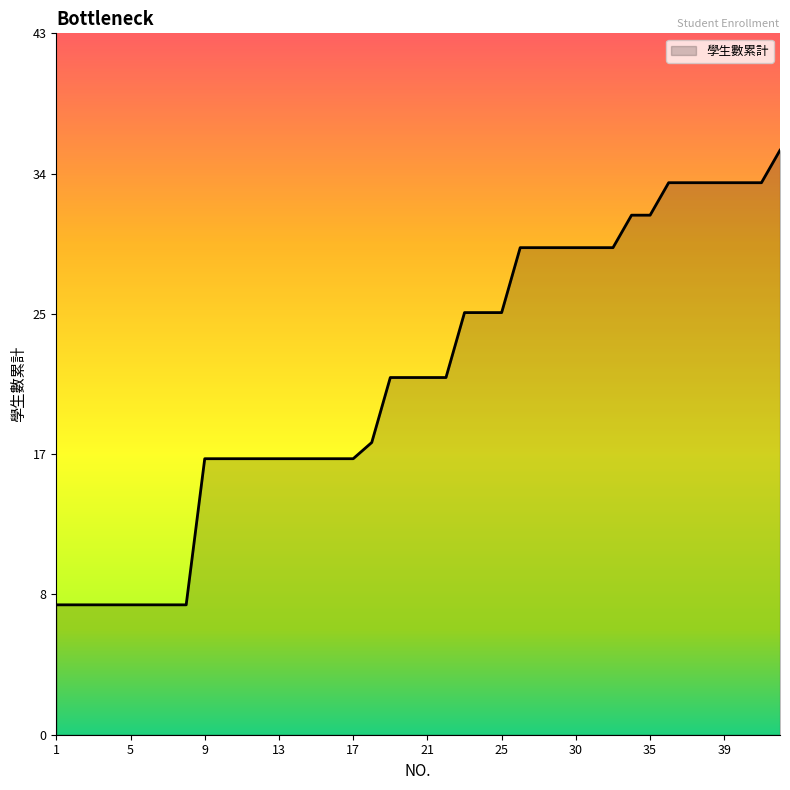

Rank the categories by value from highest to lowest.

42, 36, 37, 38, 39, 40, 41, 34, 35, 27, 28, 29, 30, 31, 32, 23, 24, 25, 19, 20, 21, 22, 18, 9, 10, 11, 12, 13, 14, 15, 16, 17, 1, 2, 3, 4, 5, 6, 7, 8